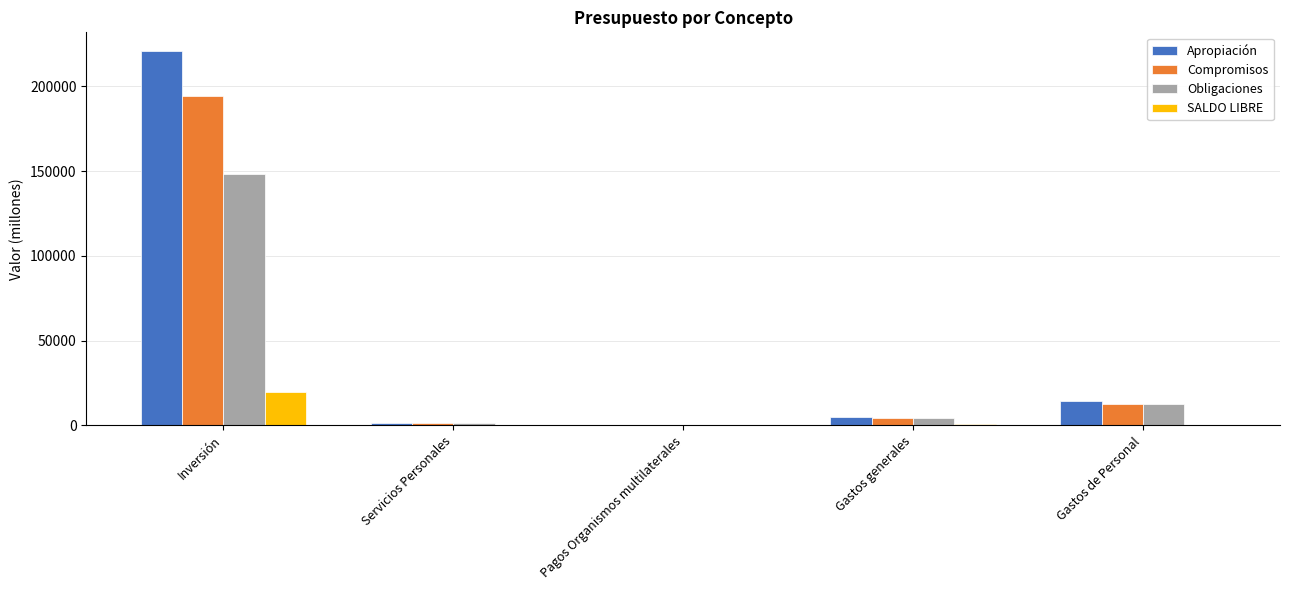

What is the greatest value displayed?

220867.0